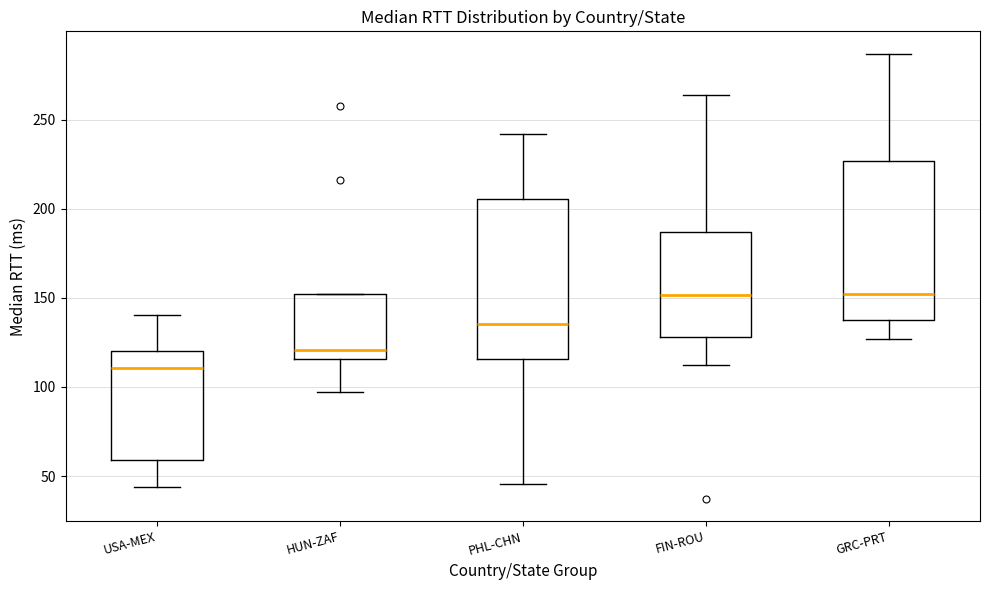

Reading left to right, transcribe this box plot: for each box, give where its median line is, the range the box spans, and where its two whiskers end, as read against the y-axis. The values are not printed on the chart, so give them approximately, as read against the axis.

USA-MEX: median 110, box 60 to 120, whiskers 45 to 140
HUN-ZAF: median 120, box 115 to 150, whiskers 95 to 150
PHL-CHN: median 135, box 115 to 205, whiskers 45 to 240
FIN-ROU: median 150, box 130 to 185, whiskers 110 to 265
GRC-PRT: median 150, box 140 to 225, whiskers 125 to 285